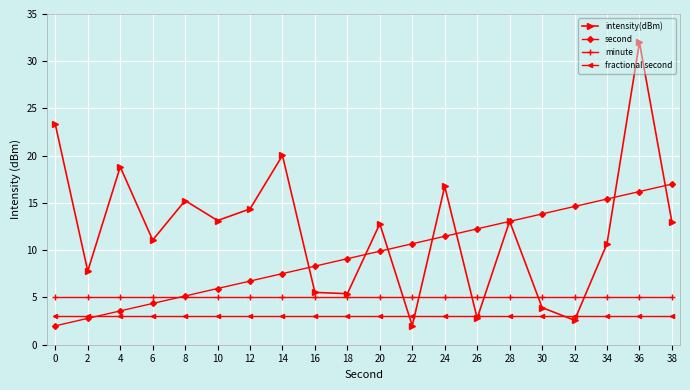

At which category does intensity(dBm) reach its first local valley?

2